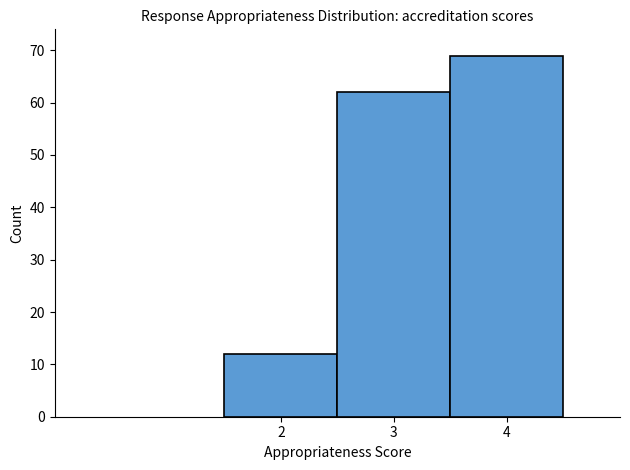

Which range on the x-axis has the tallest bar?

3.5 to 4.5